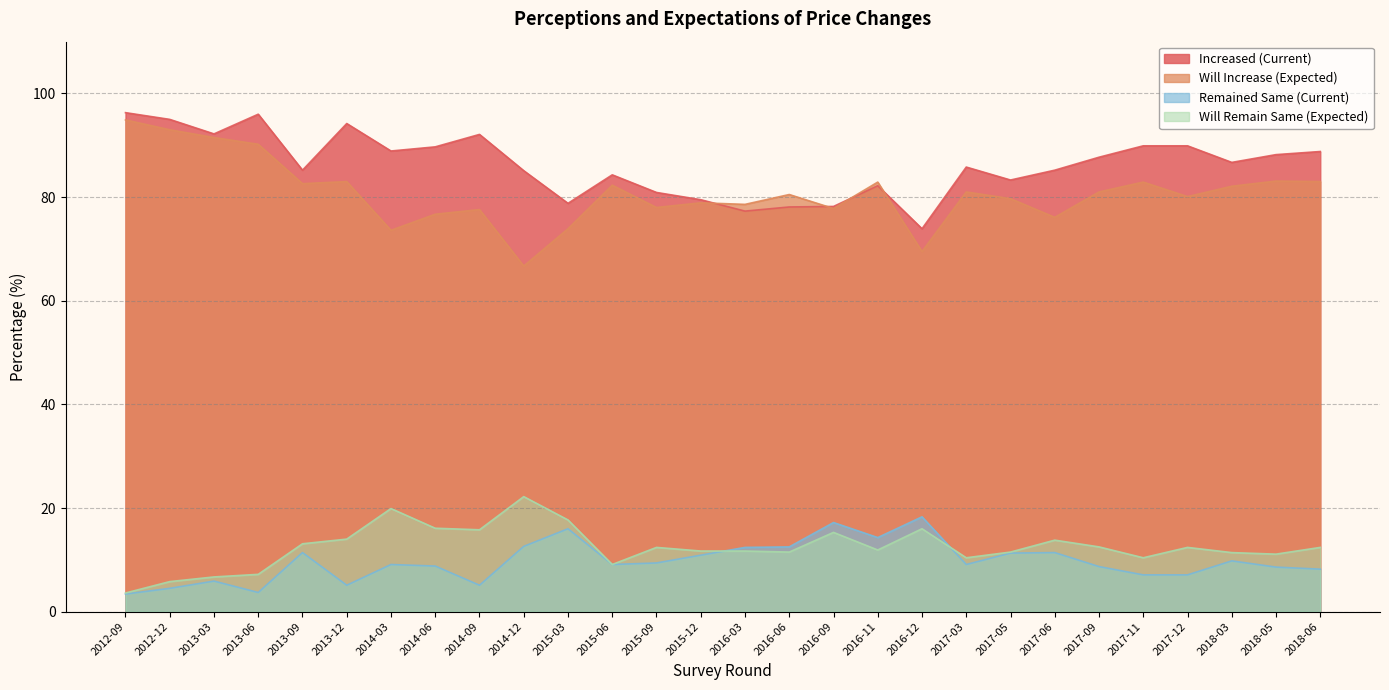

At which label does Remained Same (Current) reach its peak?

2016-12